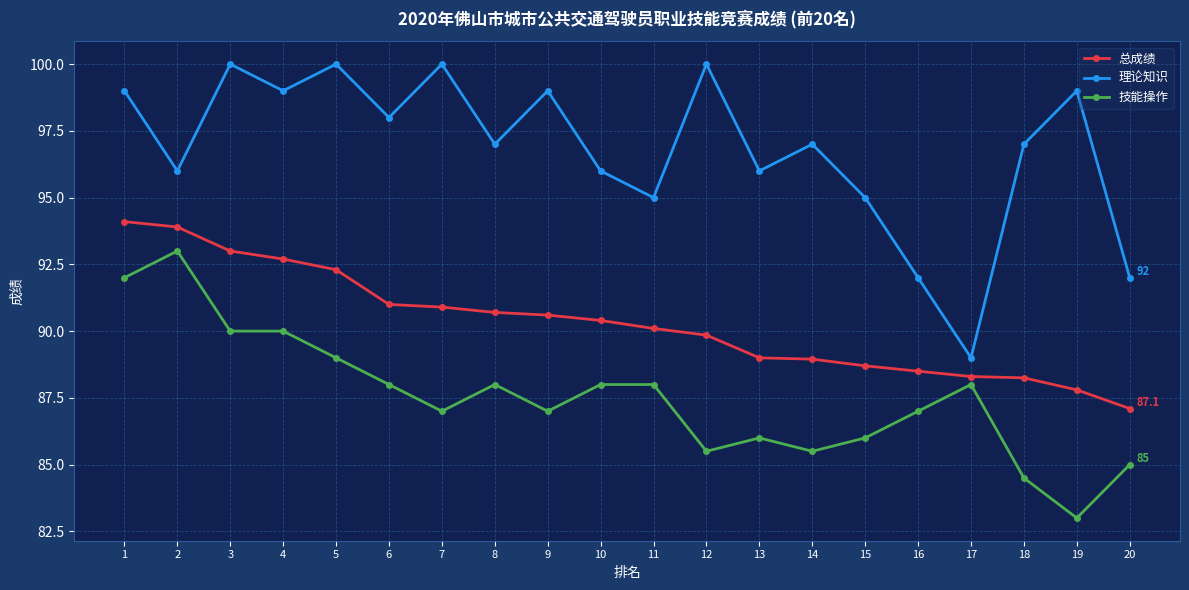

What is the maximum value for 总成绩?

94.1